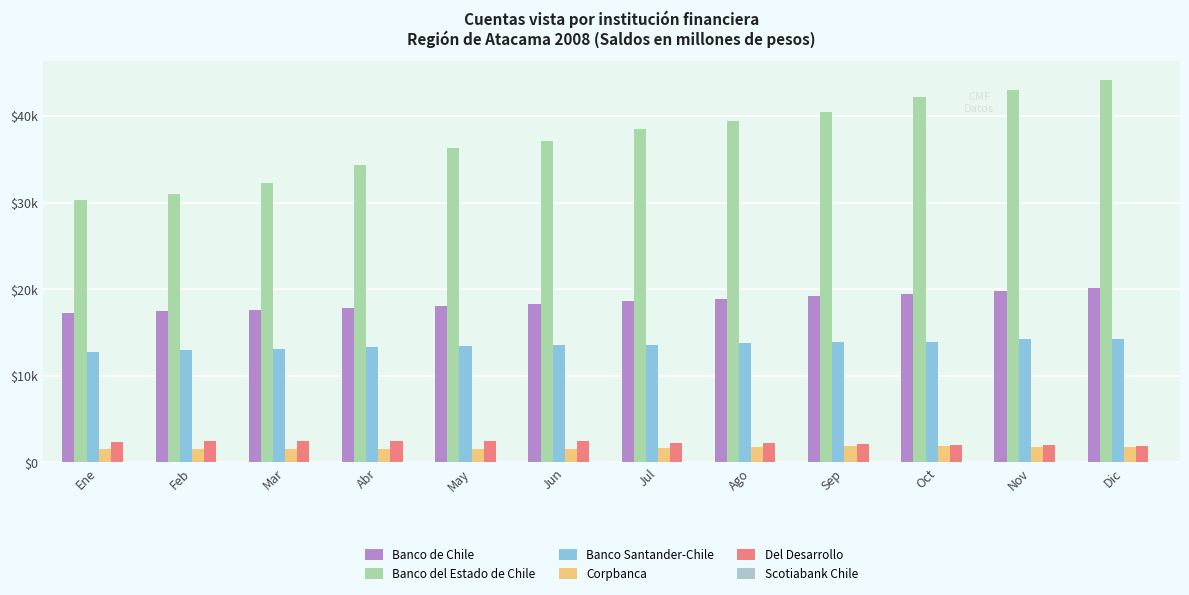

True or false: Banco del Estado de Chile has a value of 32217 at Mar.

True